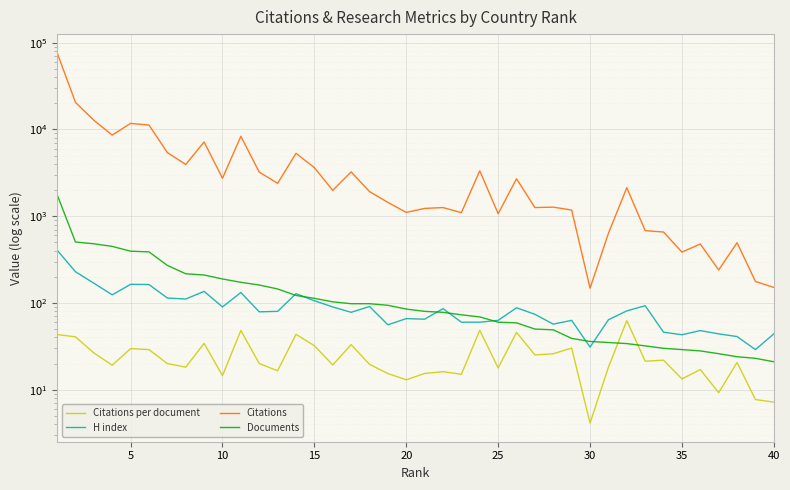

Does the chart display data point markers on the line(s)?

No